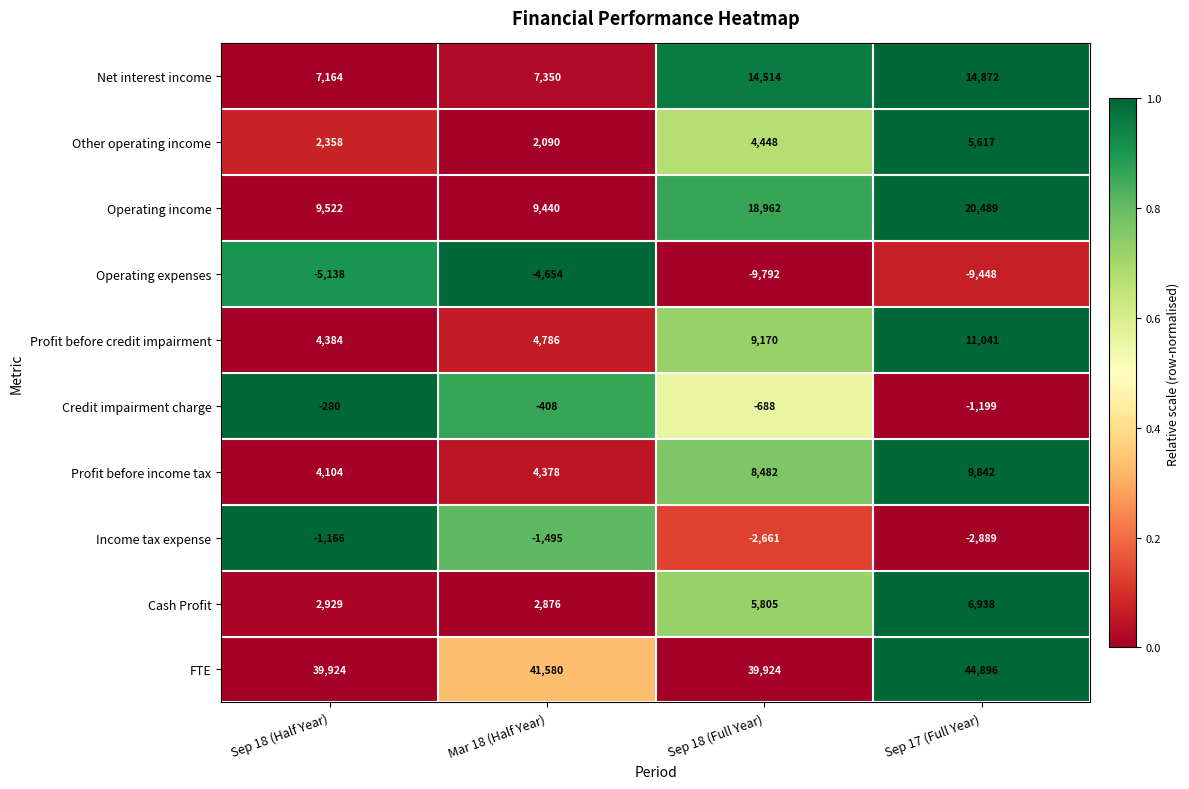

The value of Profit before credit impairment at Sep 18 (Full Year) is 3236. True or false?

False